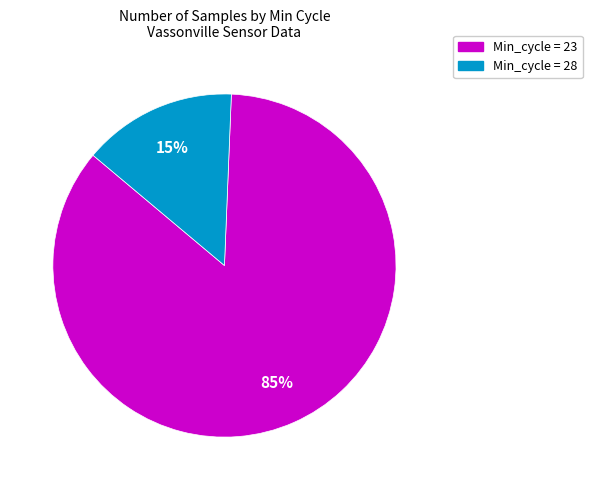

What is the smallest slice in the pie chart?

Min_cycle = 28